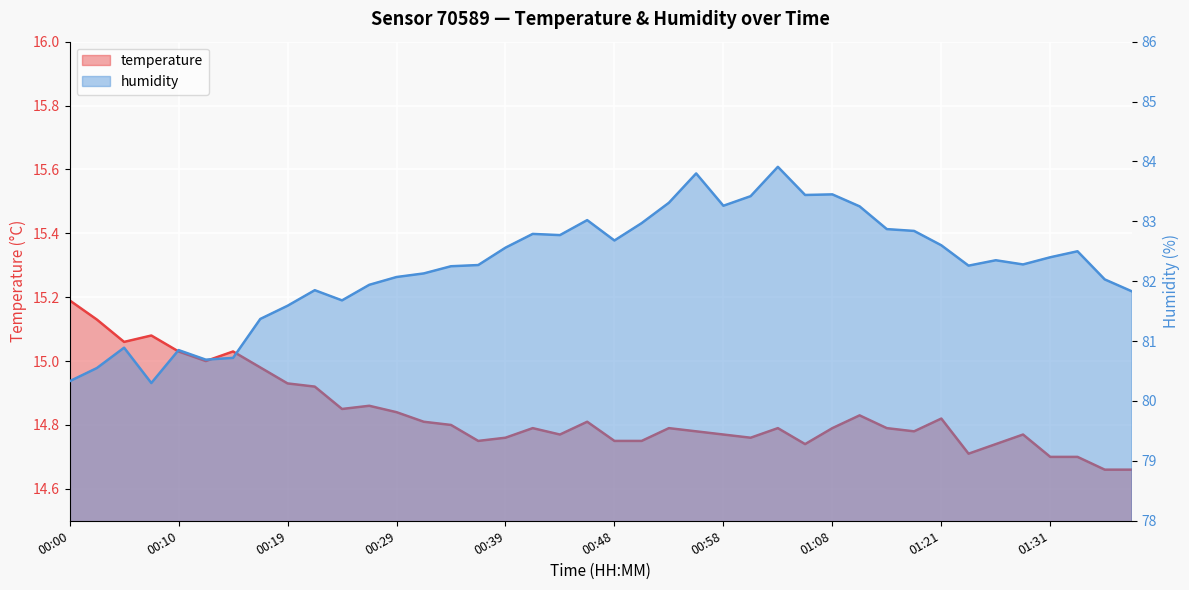

How many interior local peaks does the humidity series have?

10